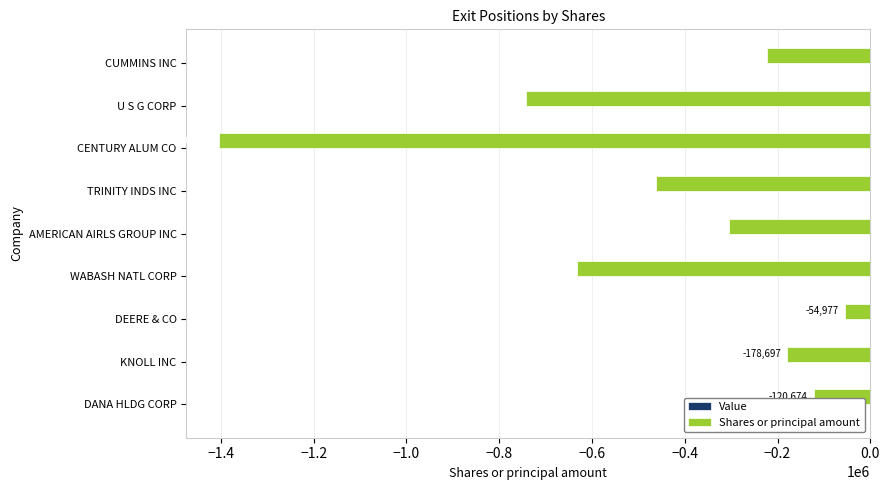

How many bars are there in total?

9